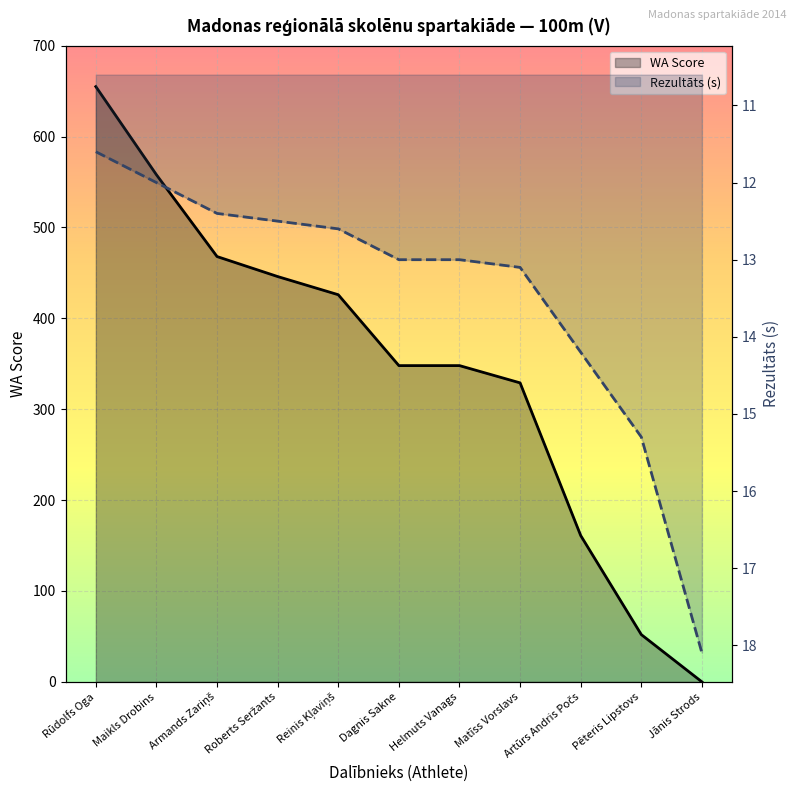

What is the value of the Rezultāts (100m) point at the 9th from the left?

14.2